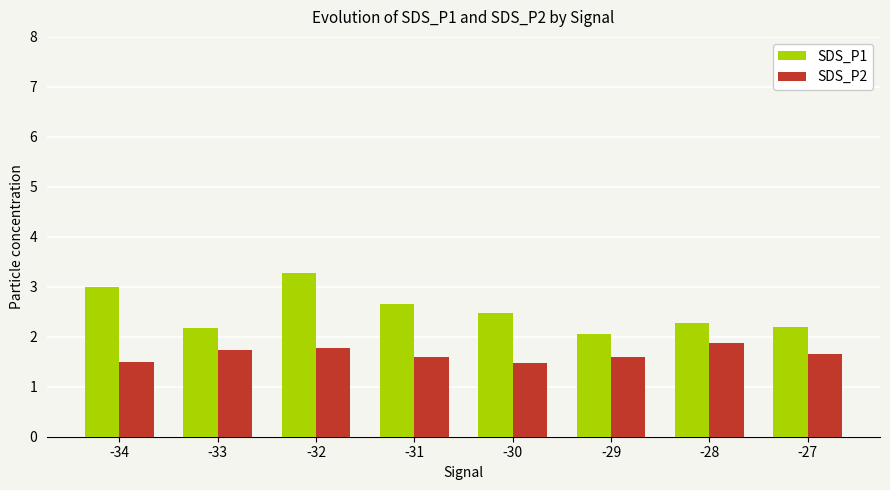

What is the minimum value shown in the chart?

1.5